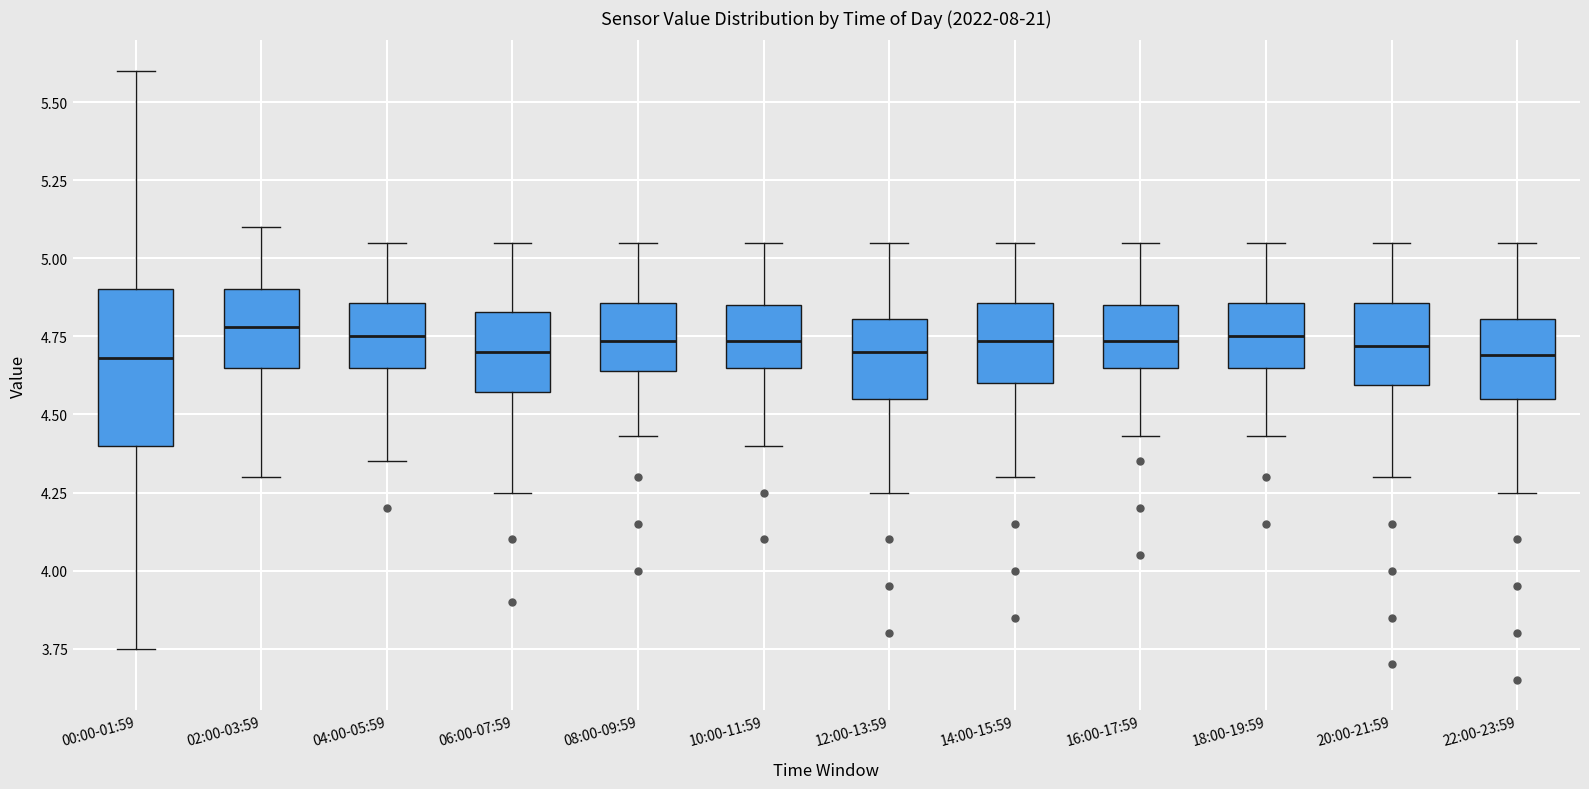

Where is the upper edge of the box for 12:00-13:59 on the y-axis? The values are not printed on the chart, so give them approximately, as read against the axis.

4.80